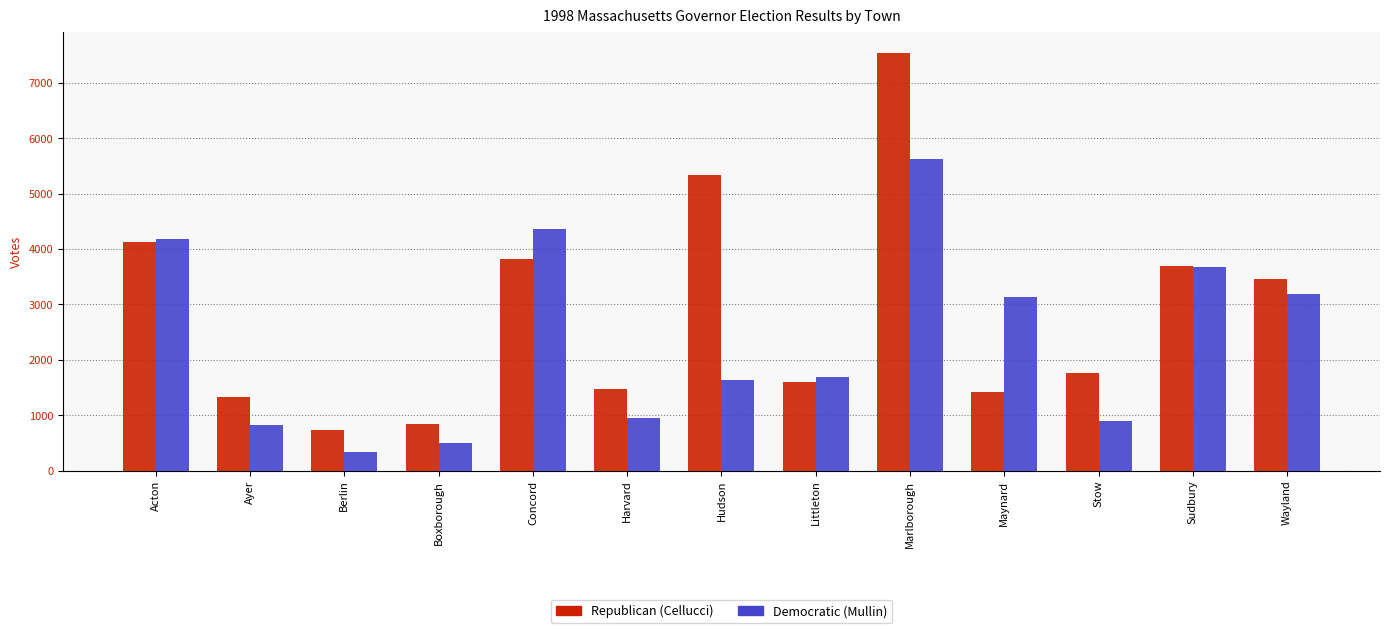

What is the label of the 11th bar from the left?

Stow